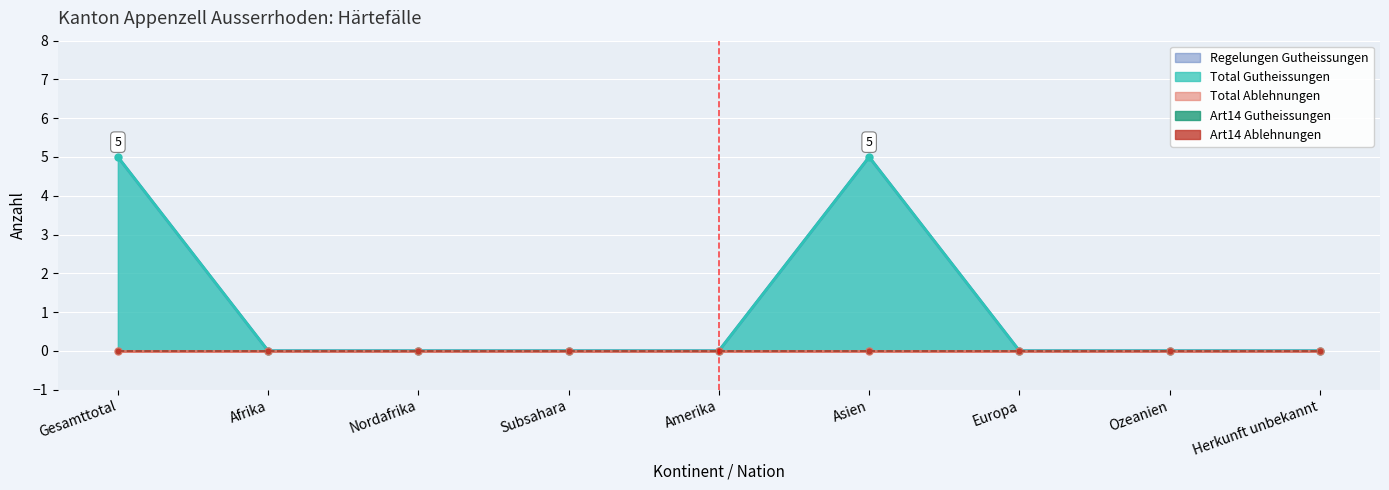

The Regelungen Gutheissungen series shows 5 at Gesamttotal. True or false?

True